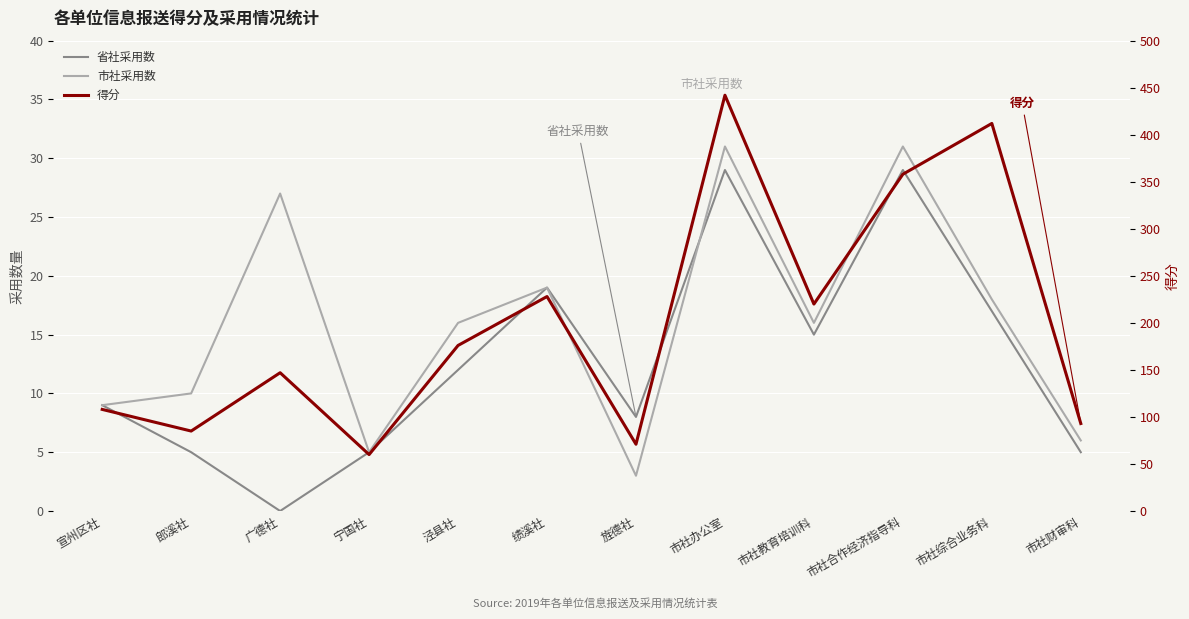

What is the difference between the 得分 values at 广德社 and 市社教育培训科?

73